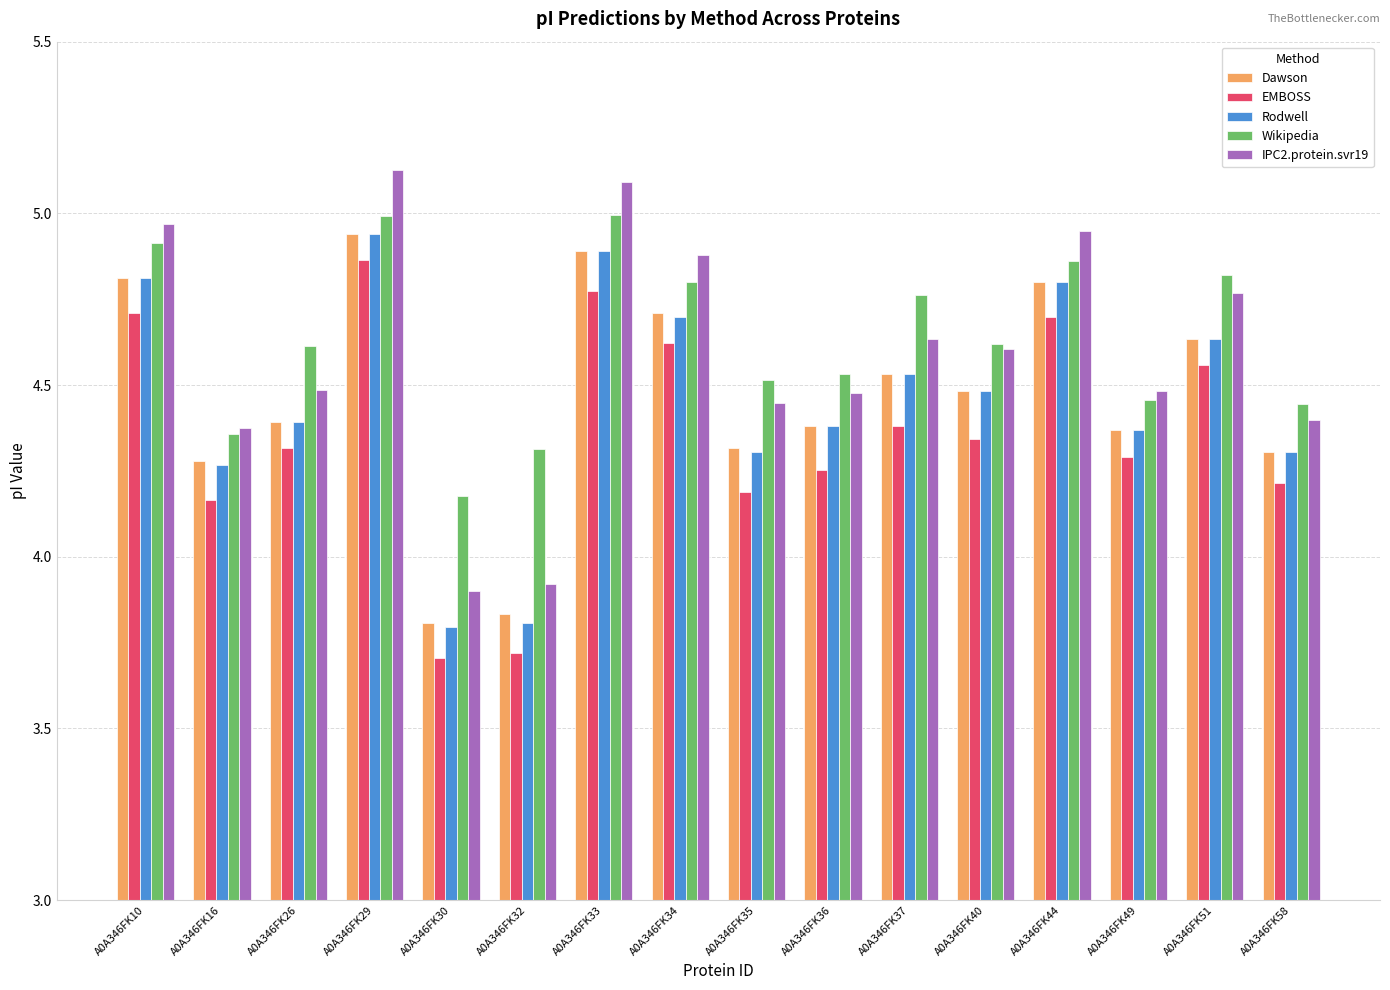

The Dawson series shows 7.2 at A0A346FK33. True or false?

False